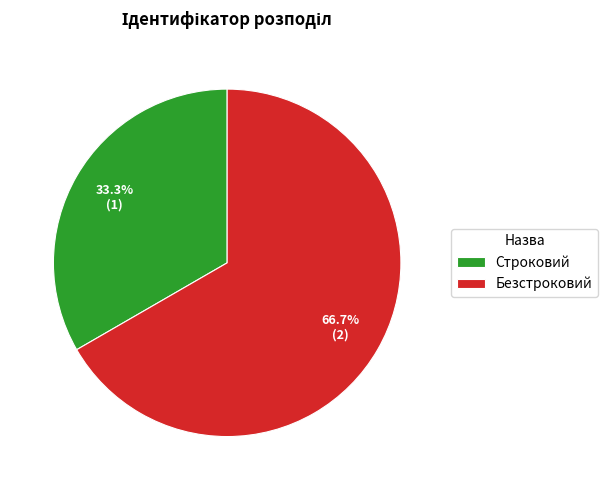

Rank the categories by value from lowest to highest.

Строковий, Безстроковий